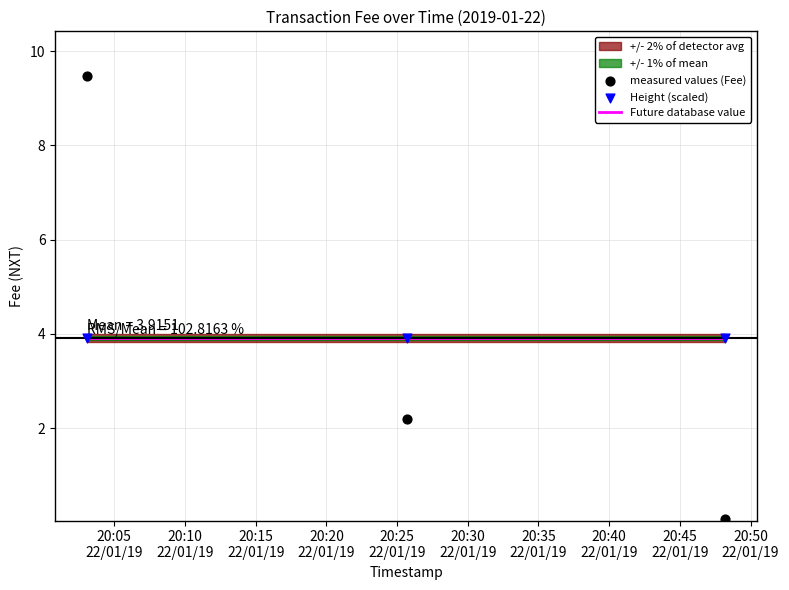

At how many categories does at least one series exceed 2?

3